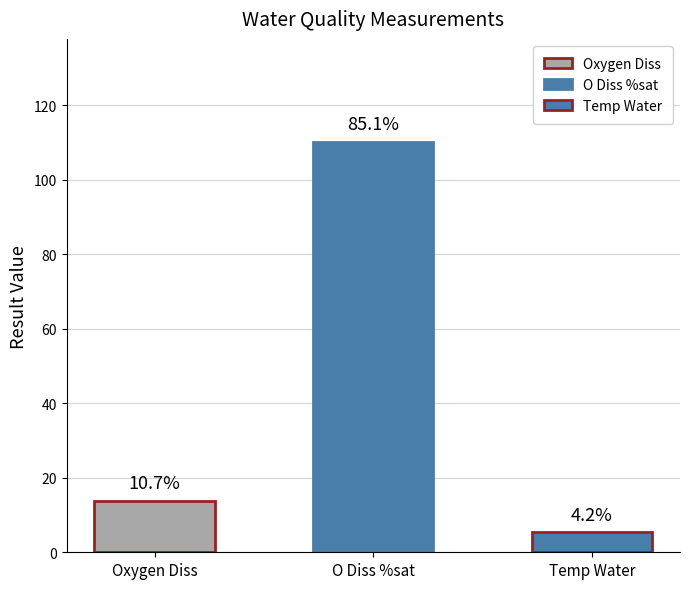

What is the sum of the values at Temp Water and Oxygen Diss?

19.3